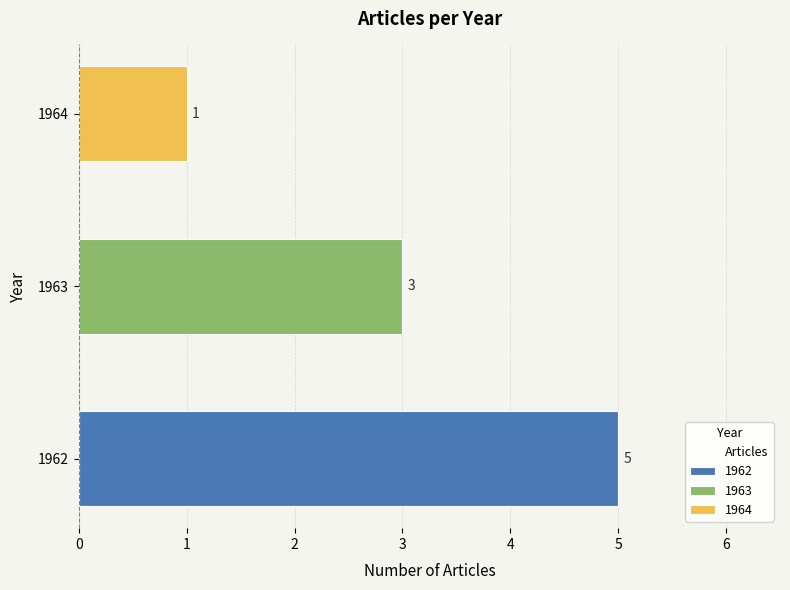

How many categories are shown in the chart?

3